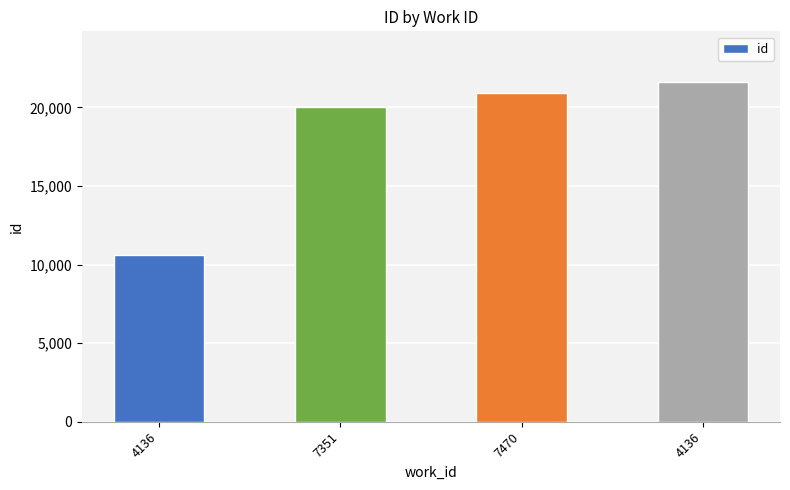

How many bars are there in total?

4